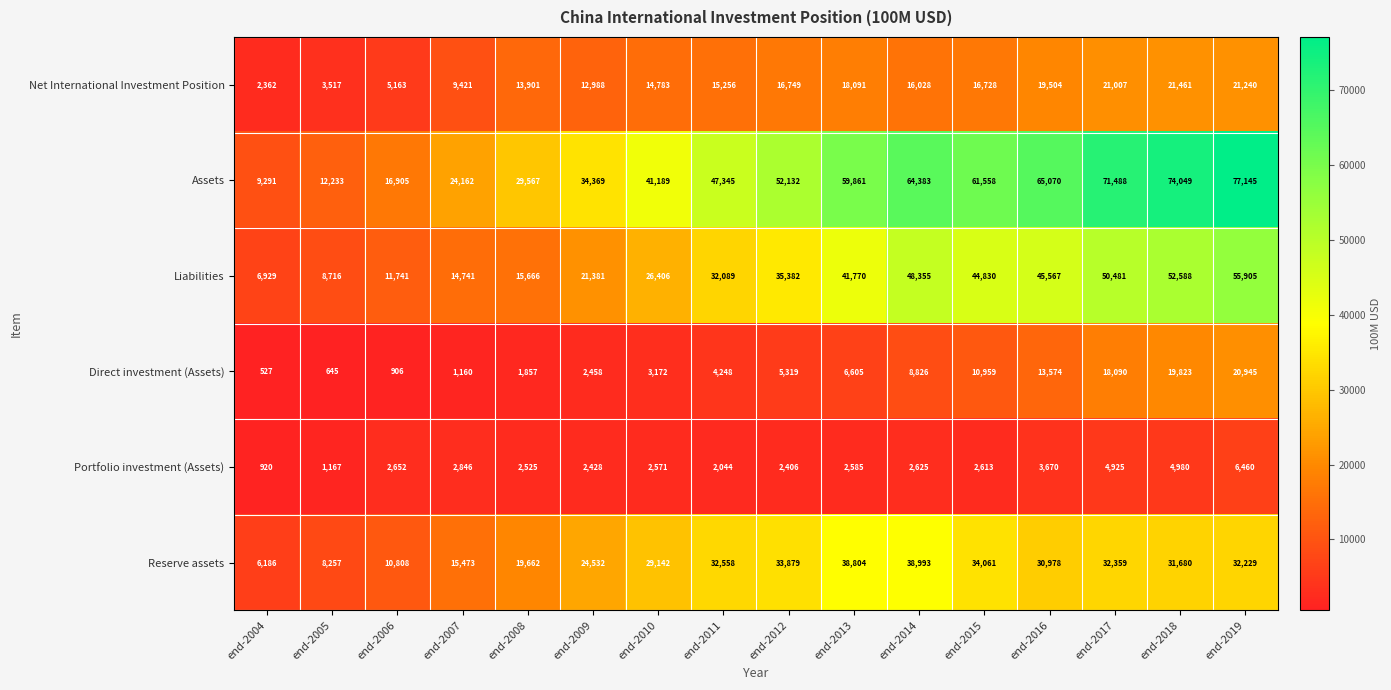

Count the number of data series in this chart.

6